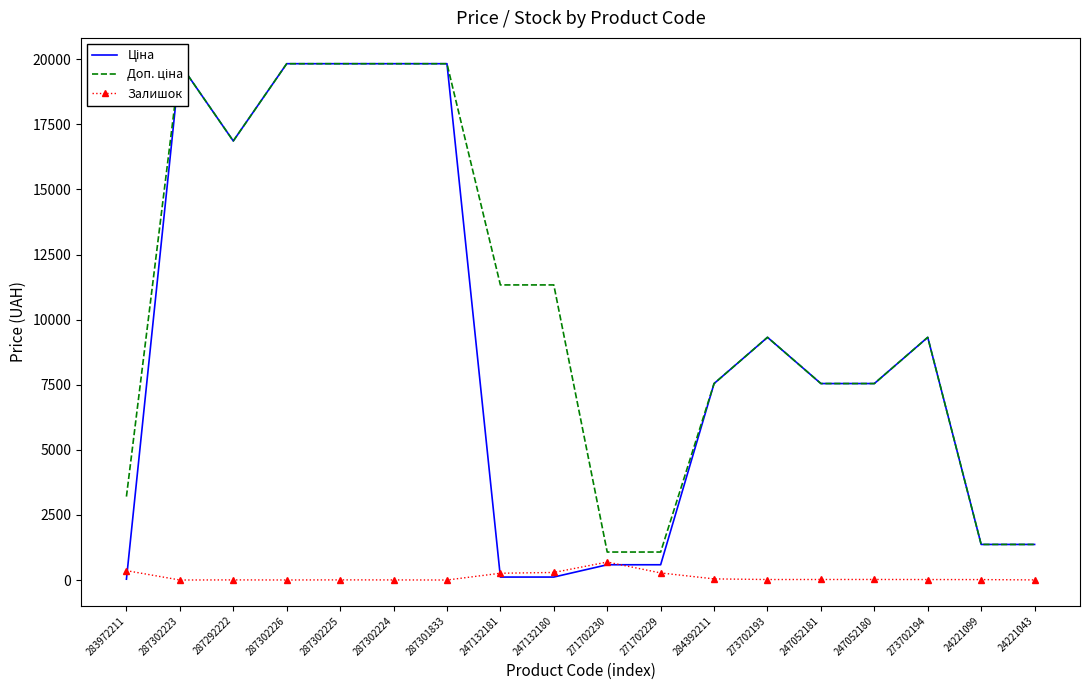

What is the label of the 5th point from the right?

247052181